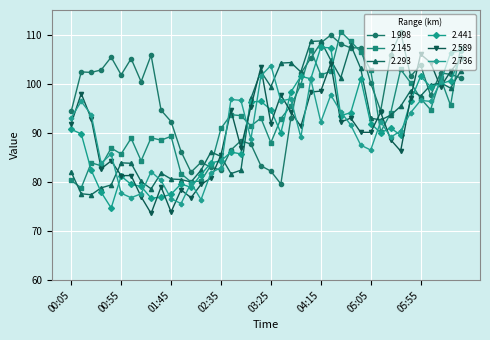

What is the average value of the 2.145 series?

93.1